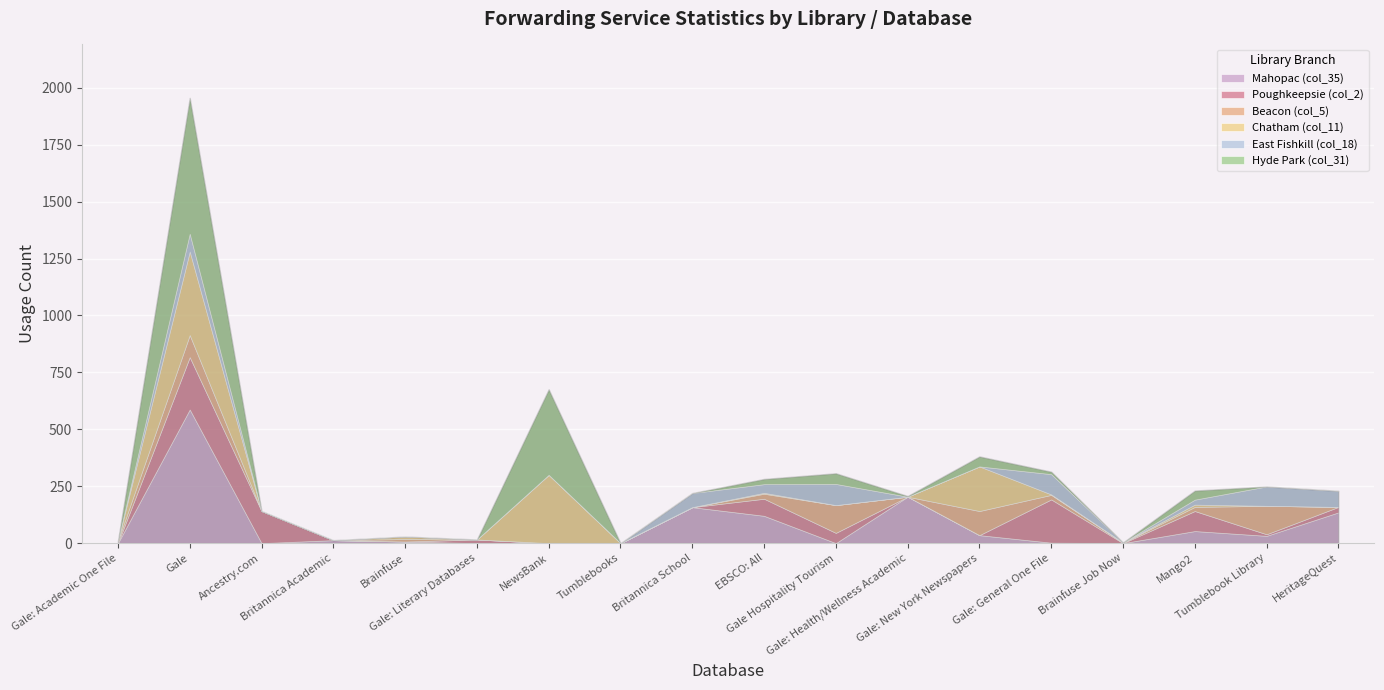

How many interior local valleys does the Chatham (col_11) series have?

2